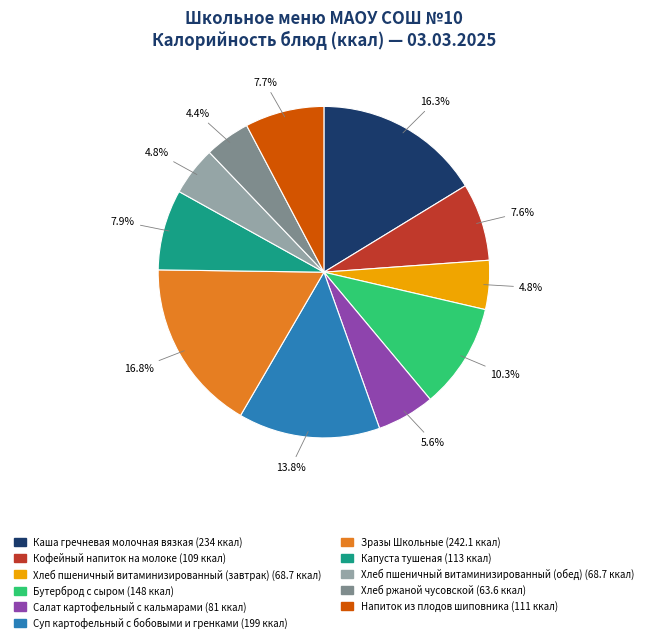

Which slice is the largest?

Зразы Школьные